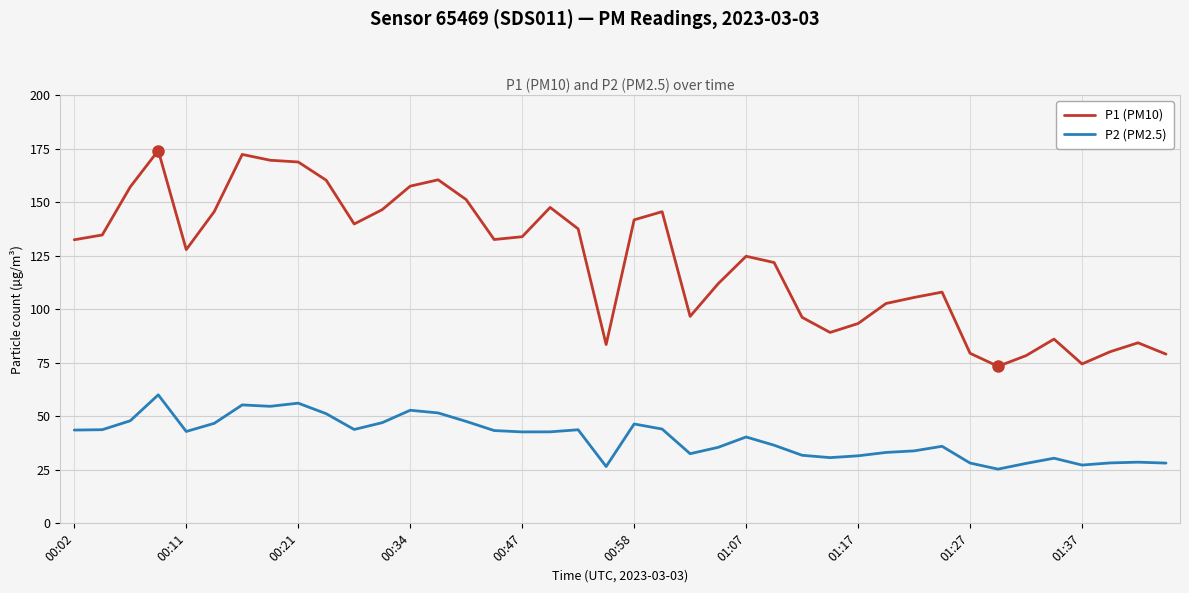

Which series has the largest total across all categories?

P1 (PM10)